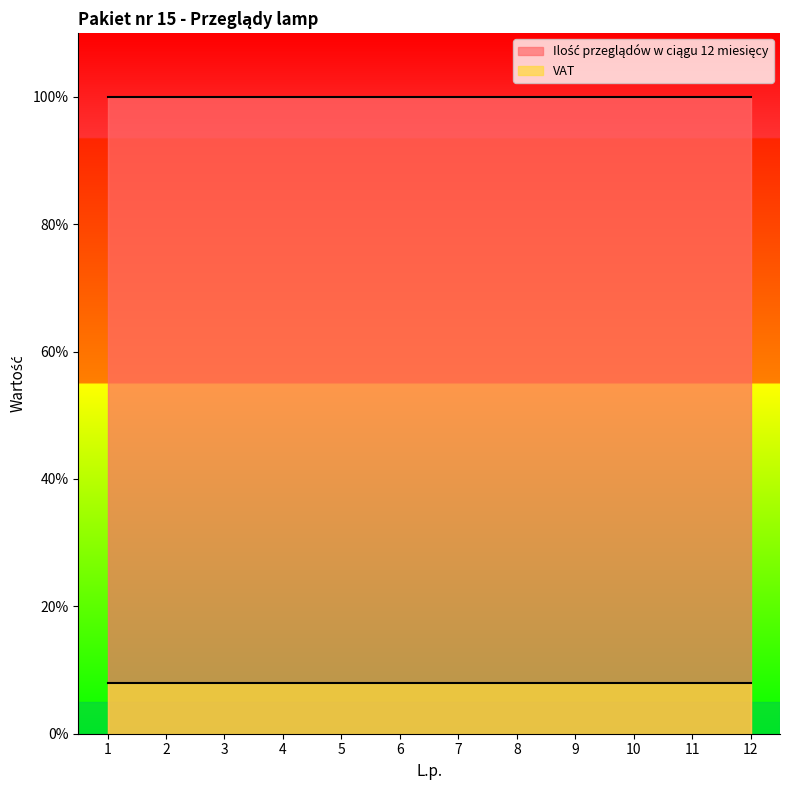

The value of VAT at 1 is 0.1. True or false?

True